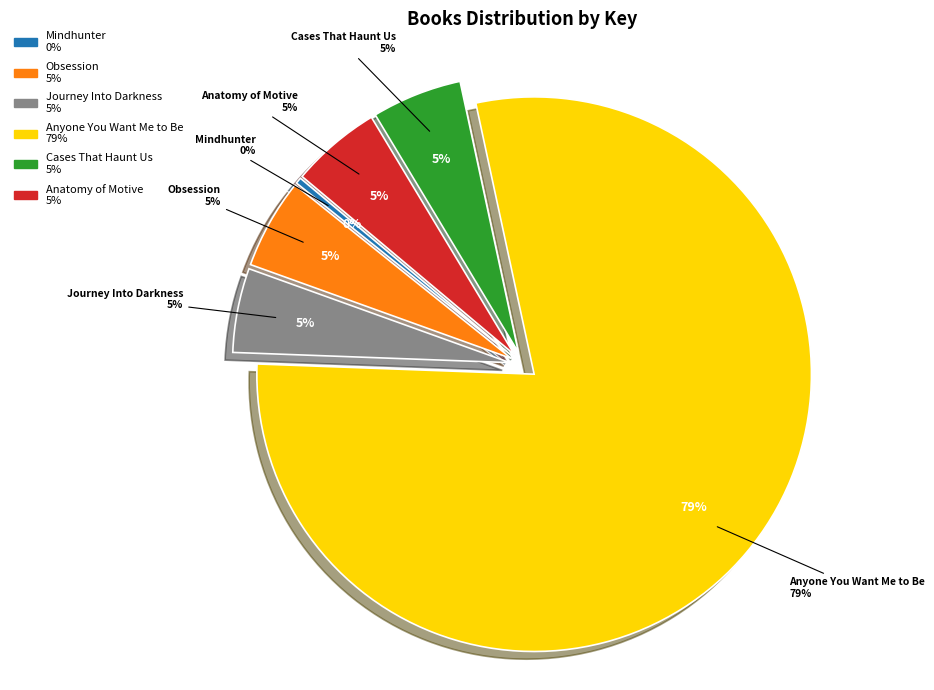

To the nearest percent, what is the average slice percentage?

17%